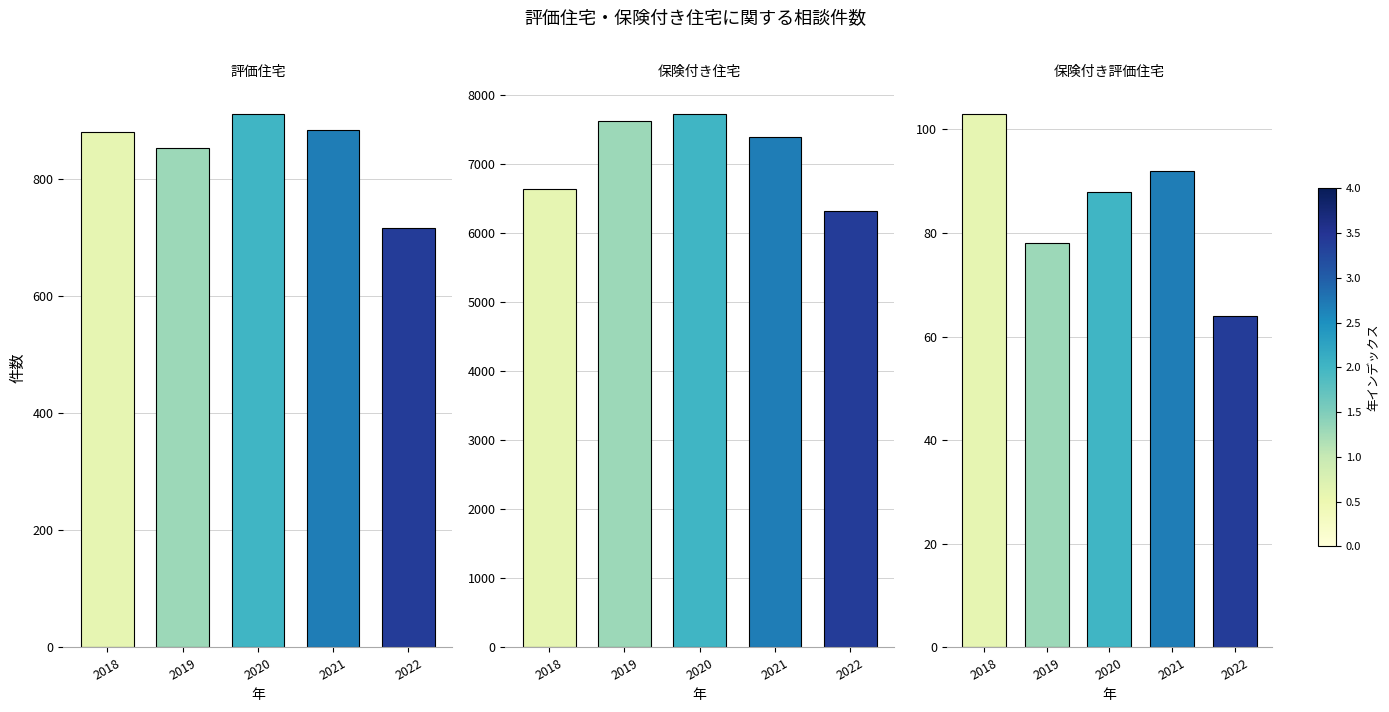

Which has a higher value, 2022 or 2018?

2018